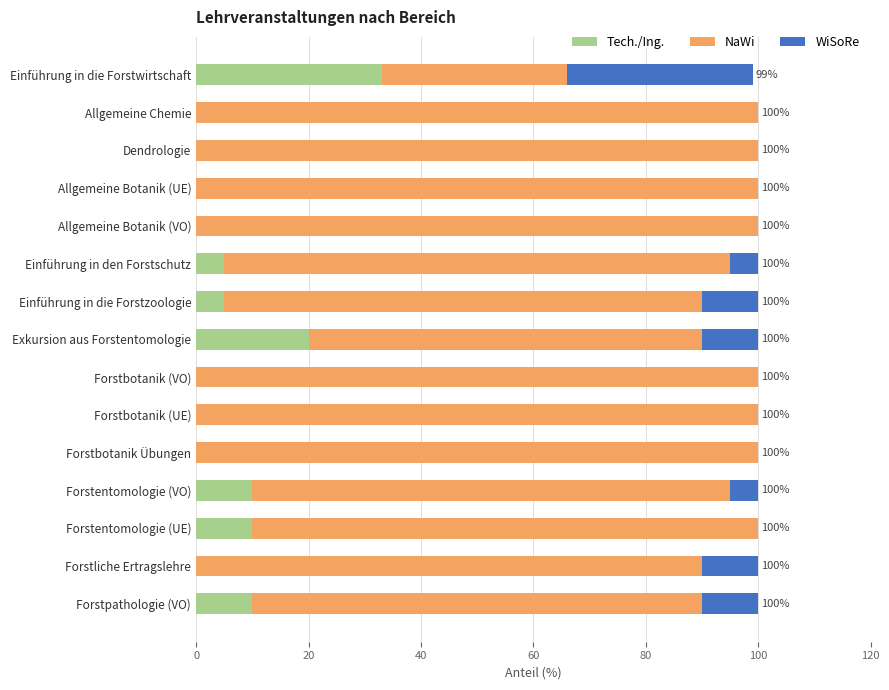

What is the total value across all series at Forstbotanik Übungen?

100